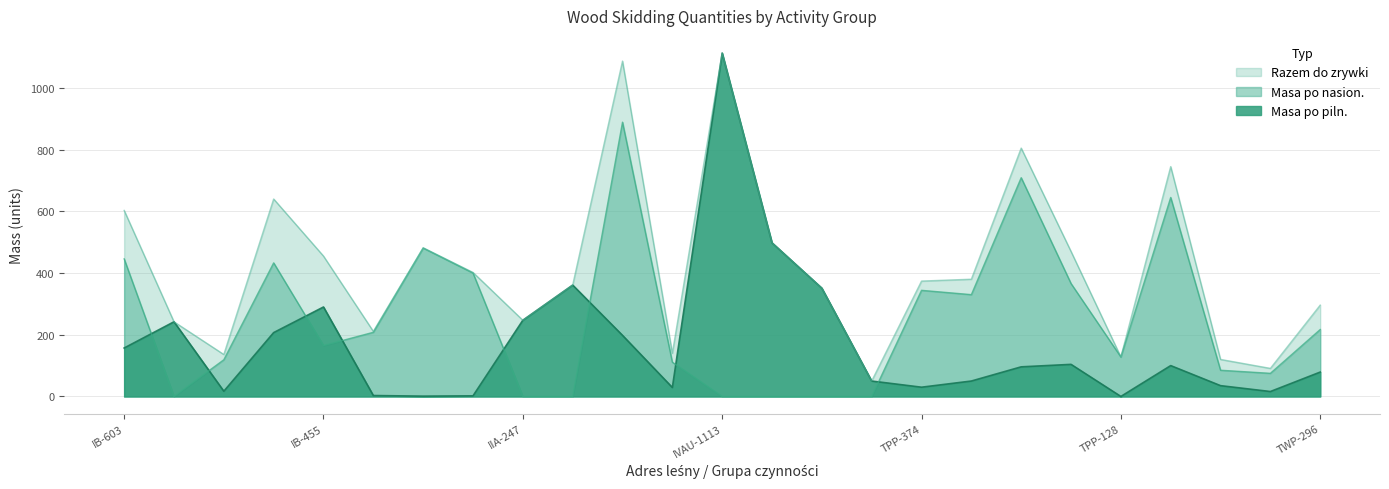

Which category has the highest value in the Zrywka po p series?

IVAU-1113